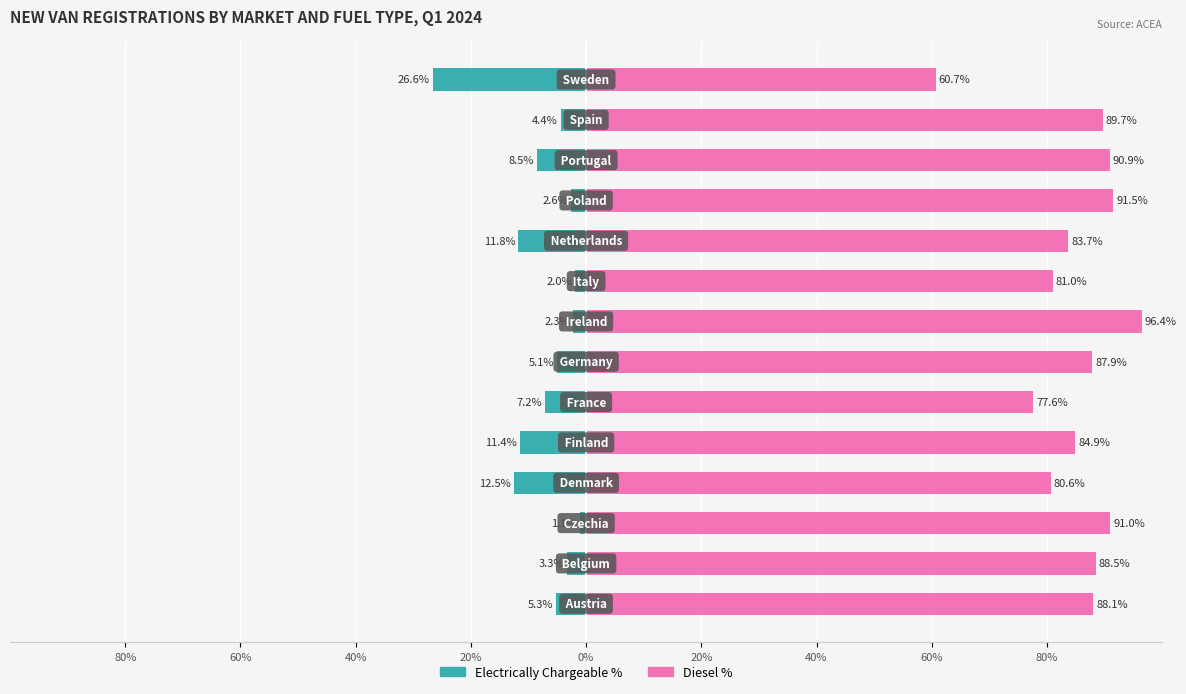

True or false: Diesel % has a value of 119.8 at 10.

False